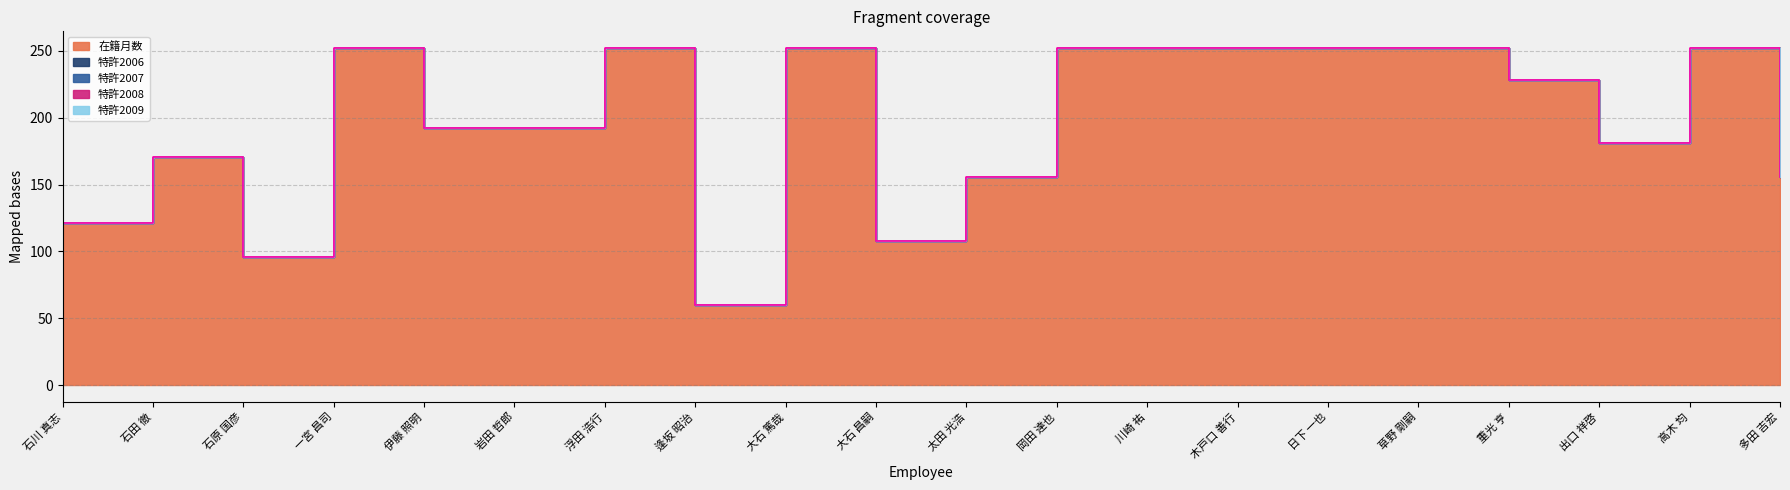

What is the difference between the highest and lowest values at 大石 昌嗣?

108